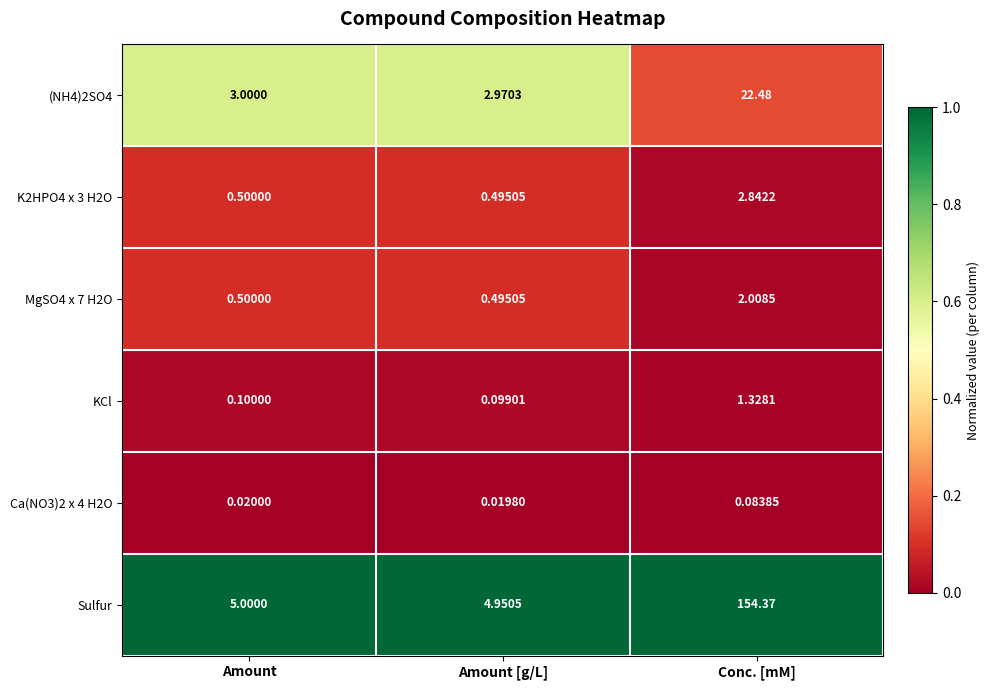

Where is K2HPO4 x 3 H2O nearest to the value 1?

Amount